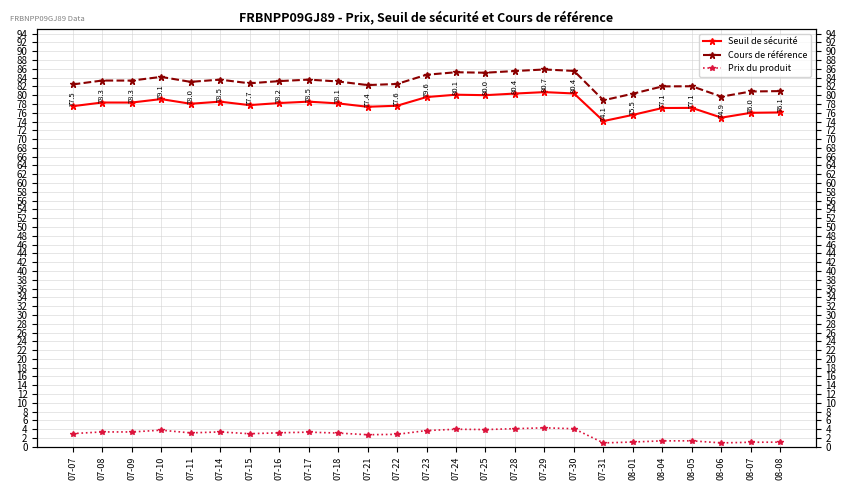

Reading left to right, extract all data points from this chart.

Seuil de sécurité: 07-07=77.5	07-08=78.3	07-09=78.3	07-10=79.1	07-11=78.0	07-14=78.5	07-15=77.7	07-16=78.2	07-17=78.5	07-18=78.1	07-21=77.4	07-22=77.6	07-23=79.6	07-24=80.1	07-25=80.0	07-28=80.4	07-29=80.7	07-30=80.4	07-31=74.1	08-01=75.5	08-04=77.1	08-05=77.1	08-06=74.9	08-07=76.0	08-08=76.1
Cours de référence: 07-07=82.4	07-08=83.3	07-09=83.3	07-10=84.2	07-11=83.0	07-14=83.5	07-15=82.7	07-16=83.2	07-17=83.5	07-18=83.1	07-21=82.3	07-22=82.5	07-23=84.7	07-24=85.2	07-25=85.1	07-28=85.5	07-29=85.8	07-30=85.5	07-31=78.8	08-01=80.3	08-04=82.0	08-05=82.0	08-06=79.7	08-07=80.8	08-08=80.9
Prix du produit: 07-07=3.0	07-08=3.4	07-09=3.4	07-10=3.8	07-11=3.2	07-14=3.4	07-15=3.0	07-16=3.2	07-17=3.3	07-18=3.1	07-21=2.7	07-22=2.8	07-23=3.7	07-24=4.0	07-25=3.9	07-28=4.1	07-29=4.3	07-30=4.1	07-31=0.9	08-01=1.1	08-04=1.4	08-05=1.4	08-06=0.9	08-07=1.0	08-08=1.1